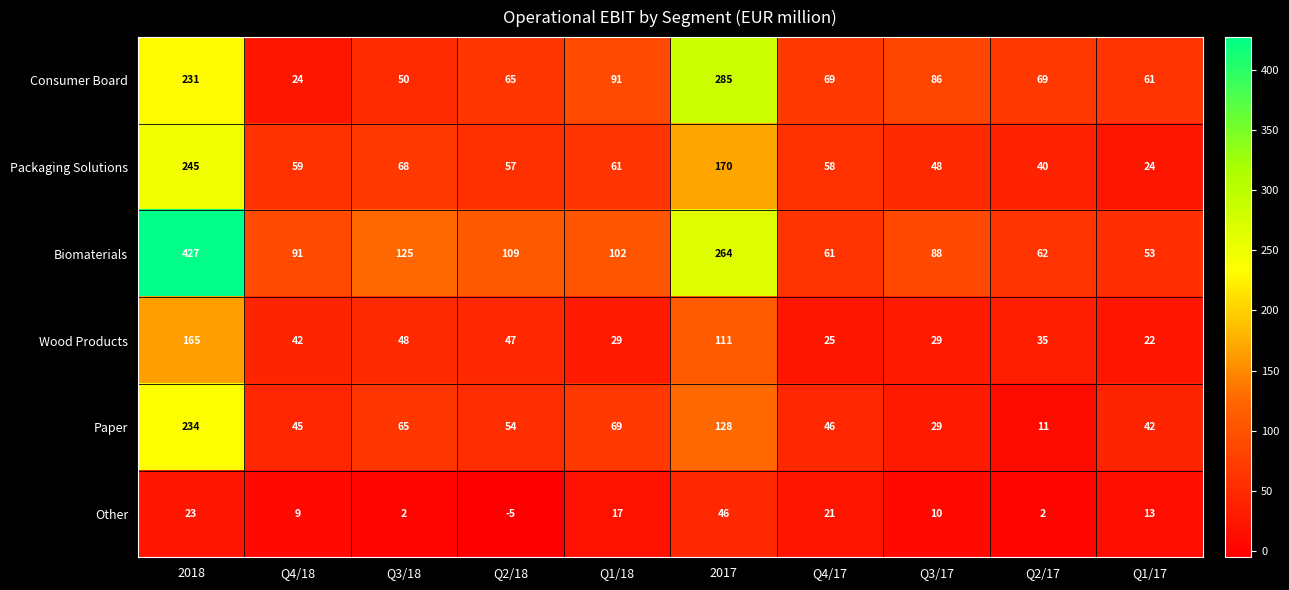

True or false: Consumer Board has a value of 108 at Q1/17.

False